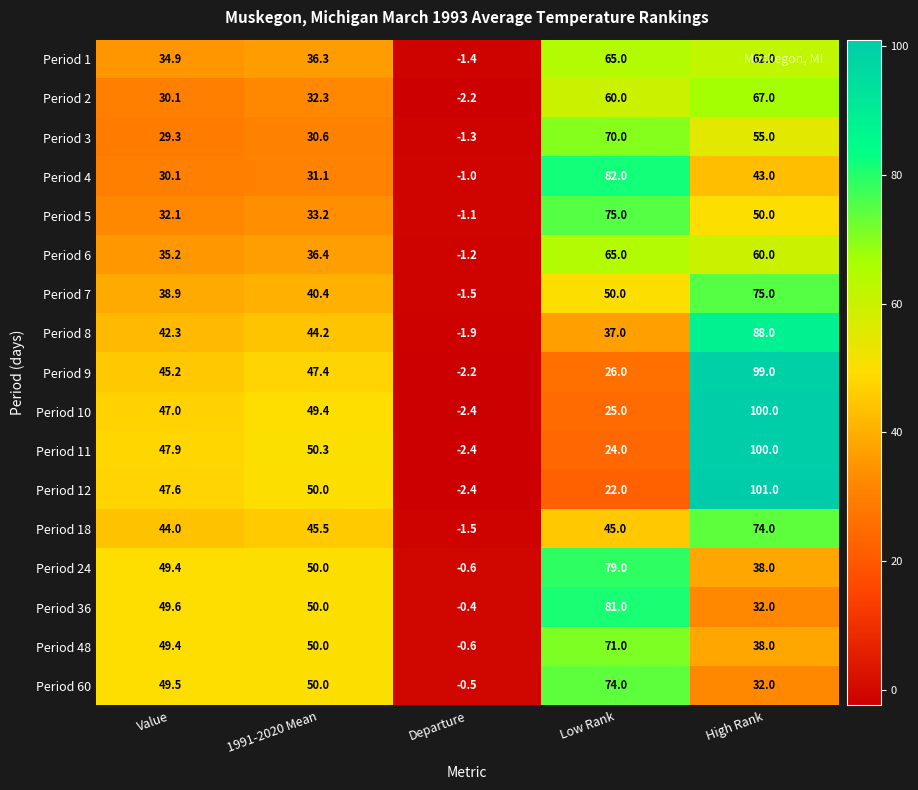

Is it true that Period 2 equals 30.1 at Value?

True